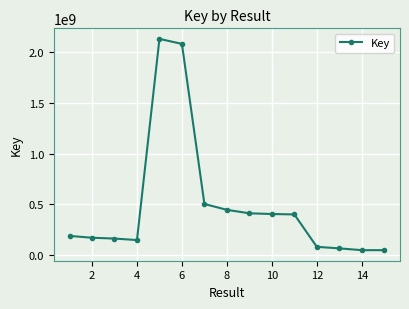

Count the number of data series in this chart.

1